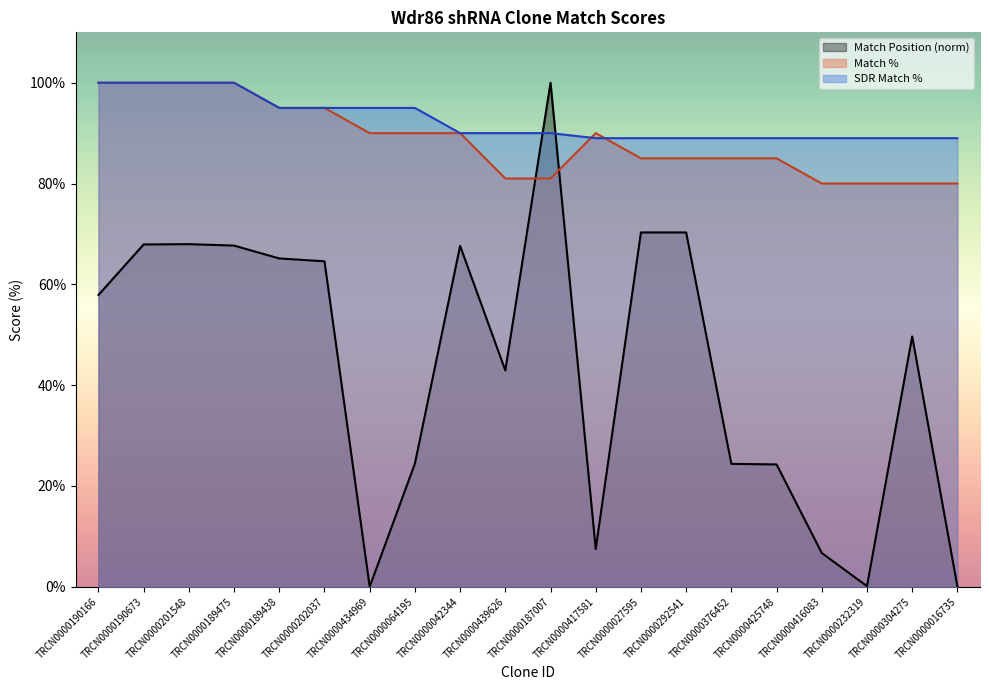

How many data points does each series have?

20